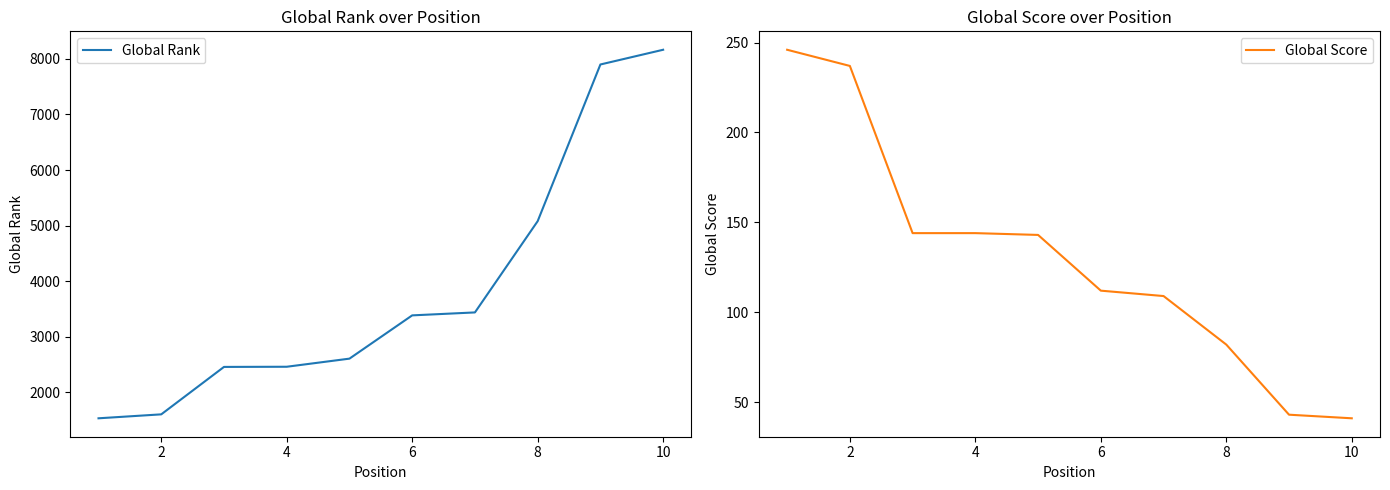

True or false: Global Score has a value of 71 at 10.

False